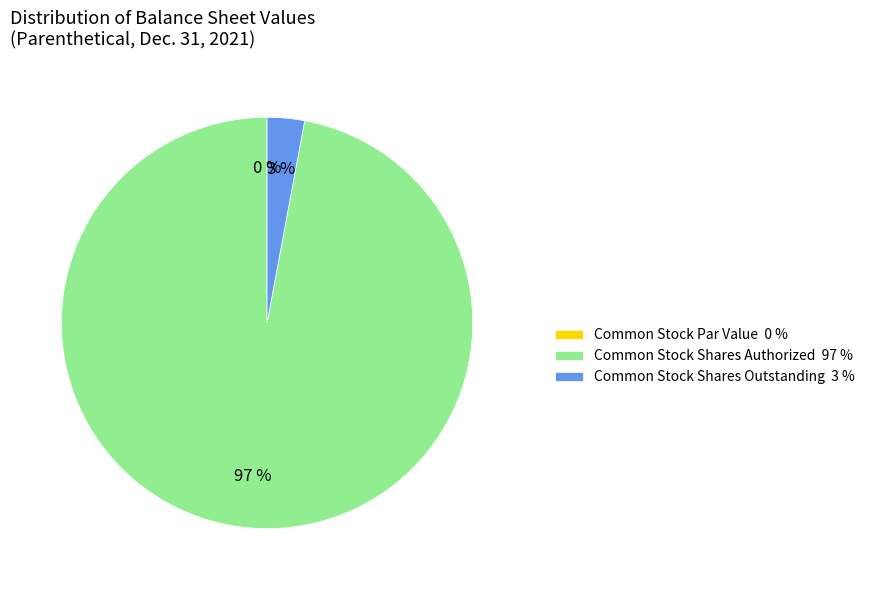

Is there a majority slice in this chart?

Yes